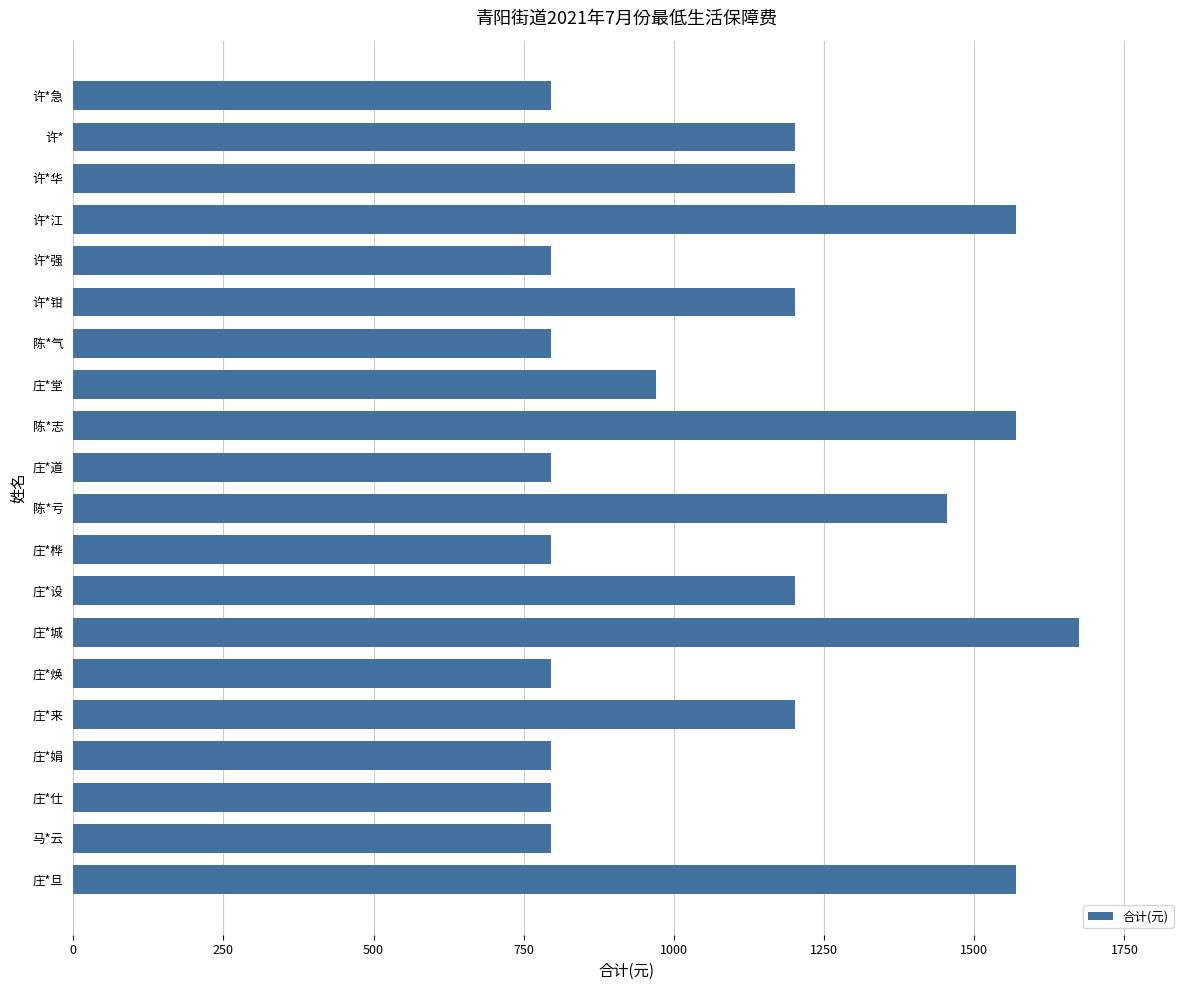

Which label corresponds to the largest value in the chart?

庄*城